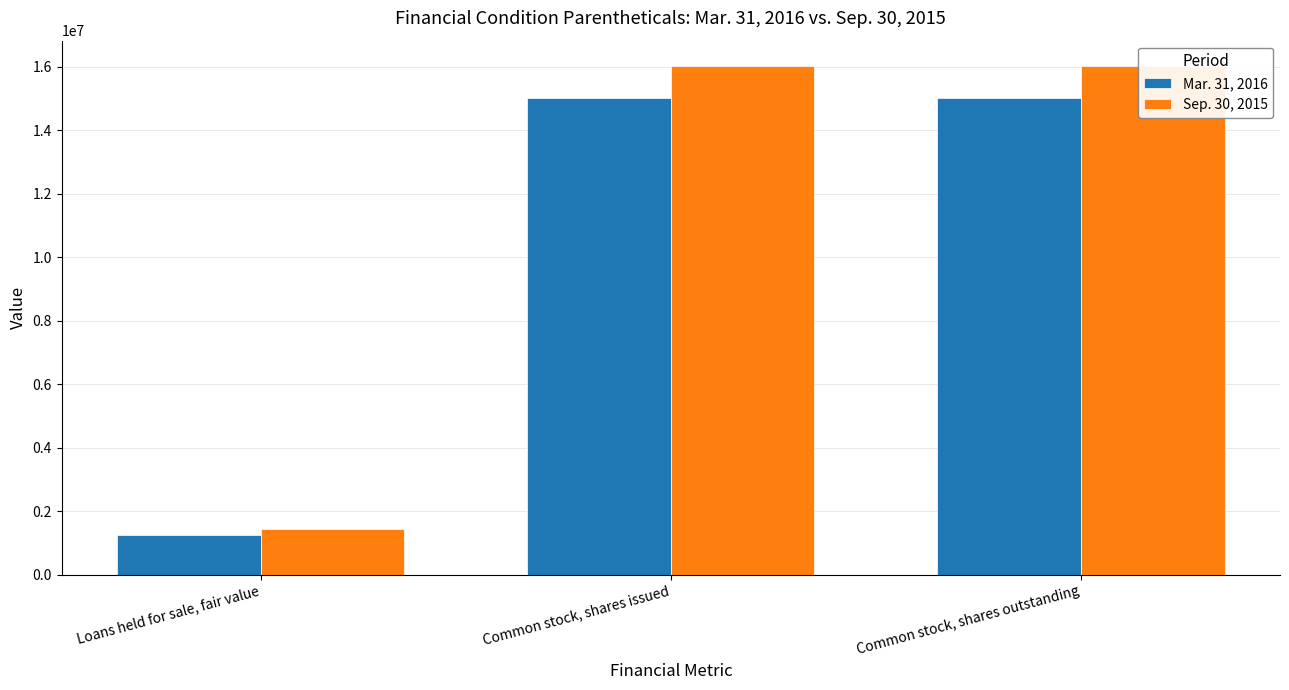

What is the difference between the highest and lowest values at Common stock, shares outstanding?

1001276